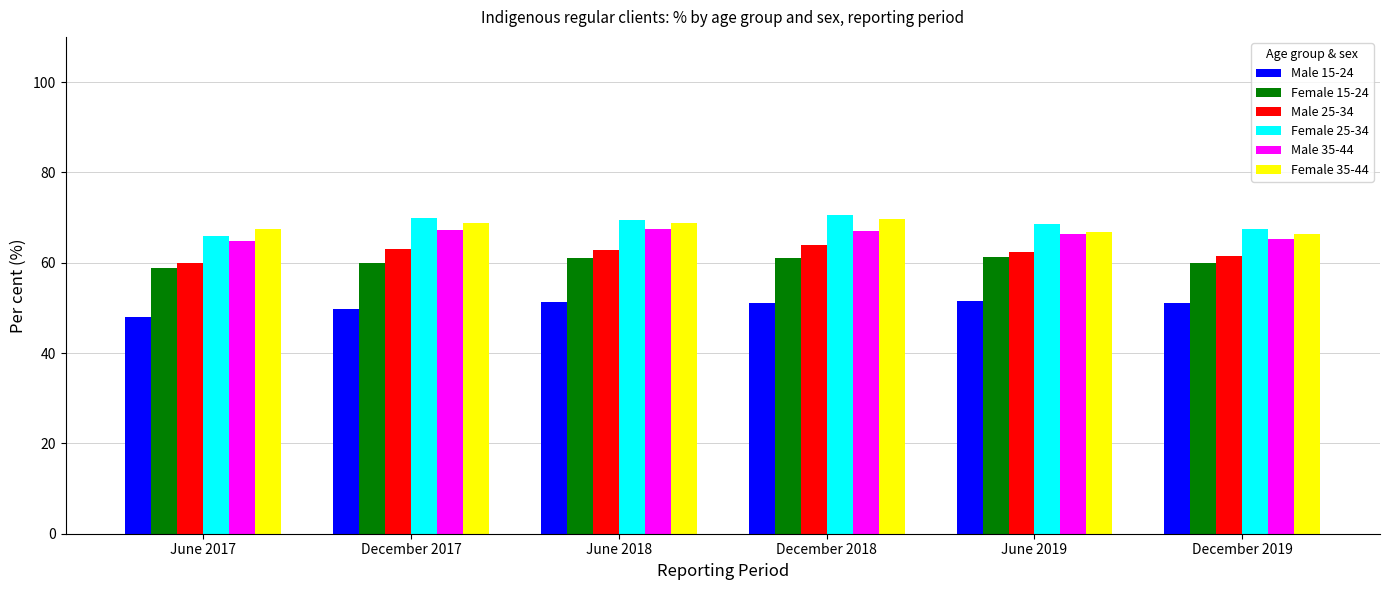

What is the total value across all series at December 2017?

378.4